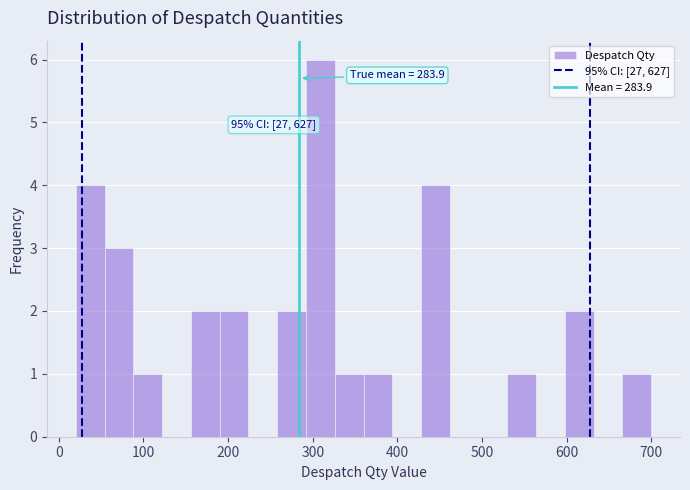

Read against the x-axis, roughly where is the centre of the tallest bar?

310